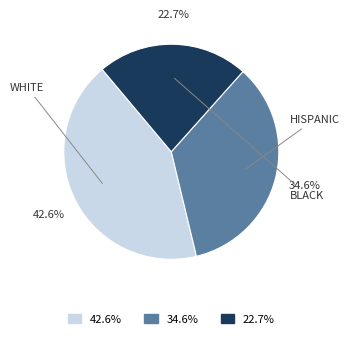

How much of the chart is everything except 22.7%?

77.3%